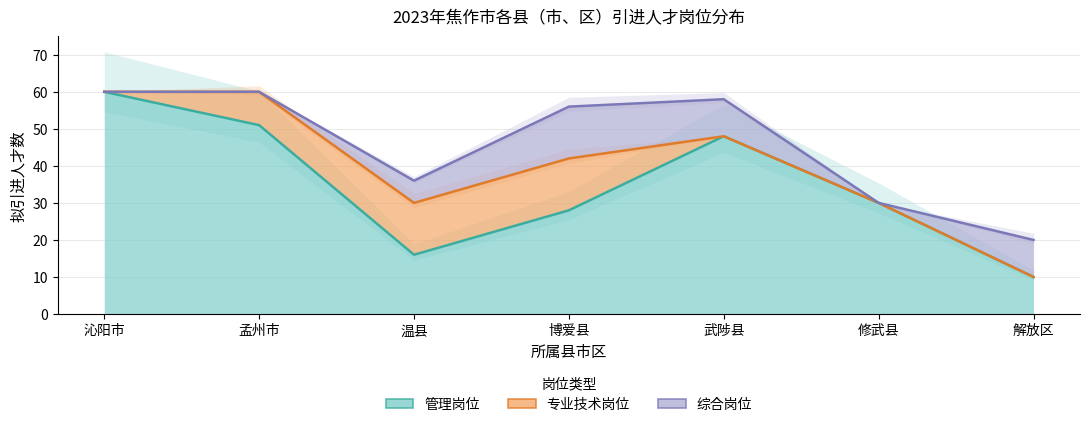

What is the label of the 2nd point from the left?

孟州市